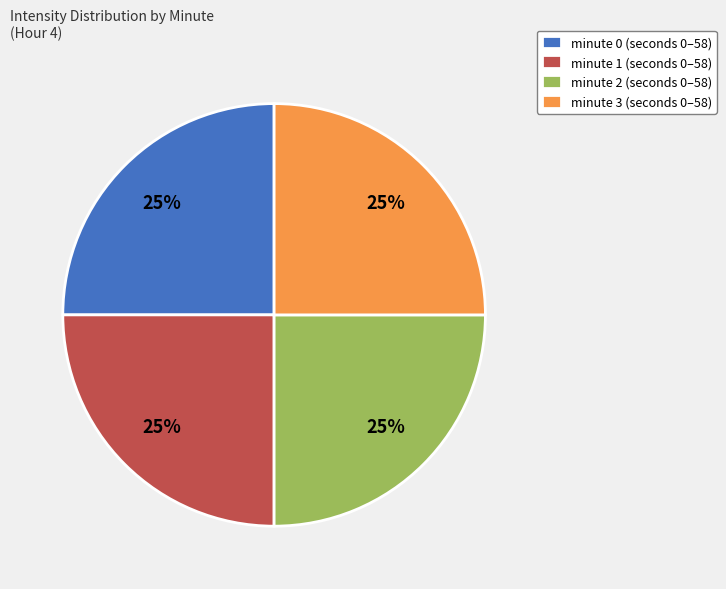

The minute 1 (seconds 0–58) slice represents 33% of the pie. True or false?

False